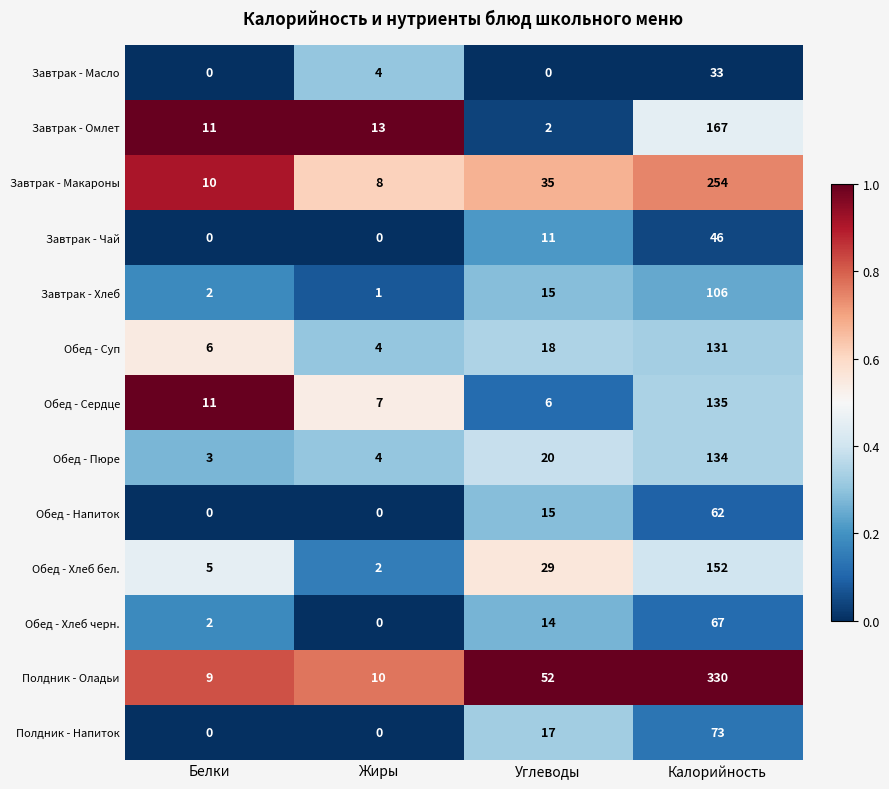

What is the approximate value of Обед - Сердце at Углеводы, to the nearest 10?

10